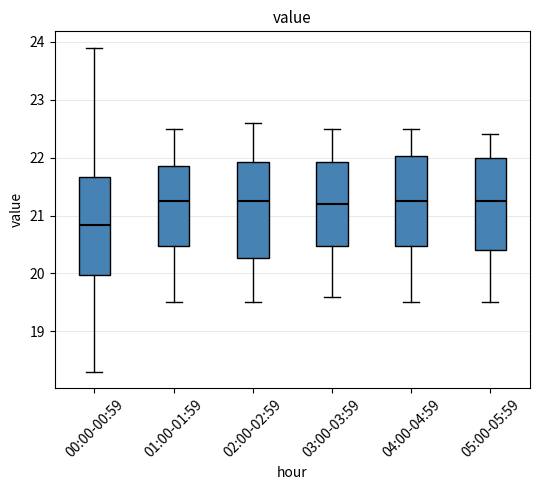

Where is the upper edge of the box for 02:00-02:59 on the y-axis? The values are not printed on the chart, so give them approximately, as read against the axis.

21.9